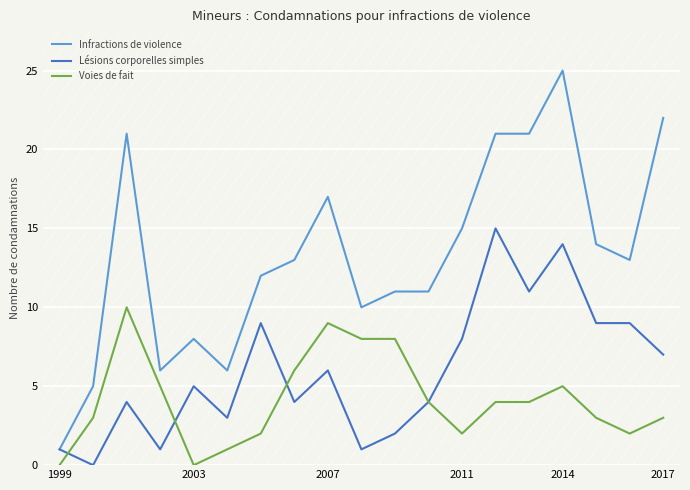

True or false: Voies de fait has more than 2 points higher than both neighbors.

True